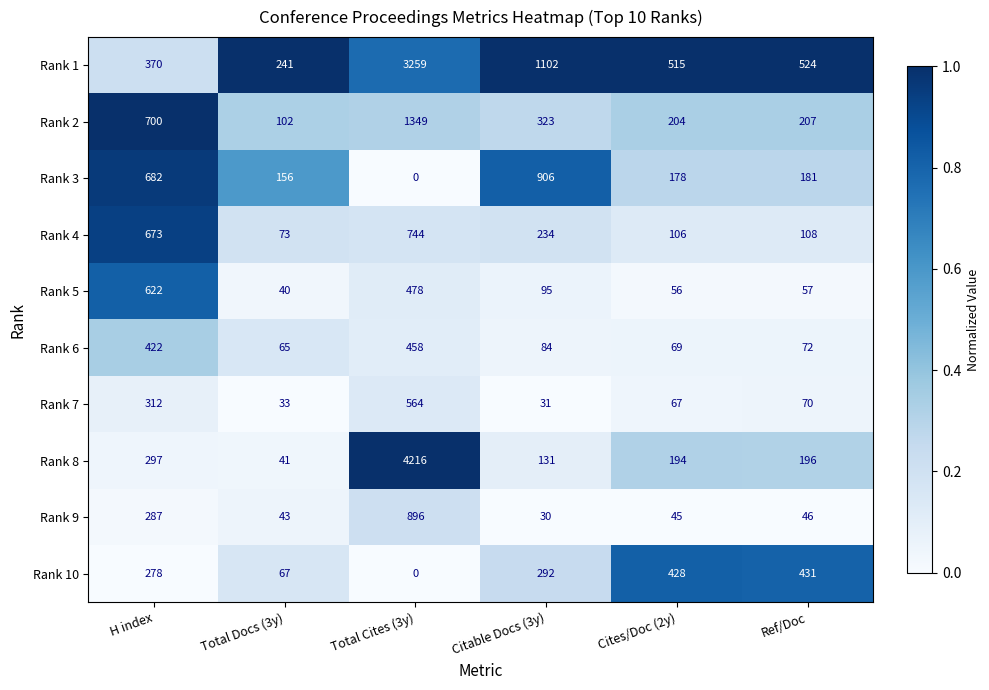

At which label does Rank 9 first exceed 46?

H index